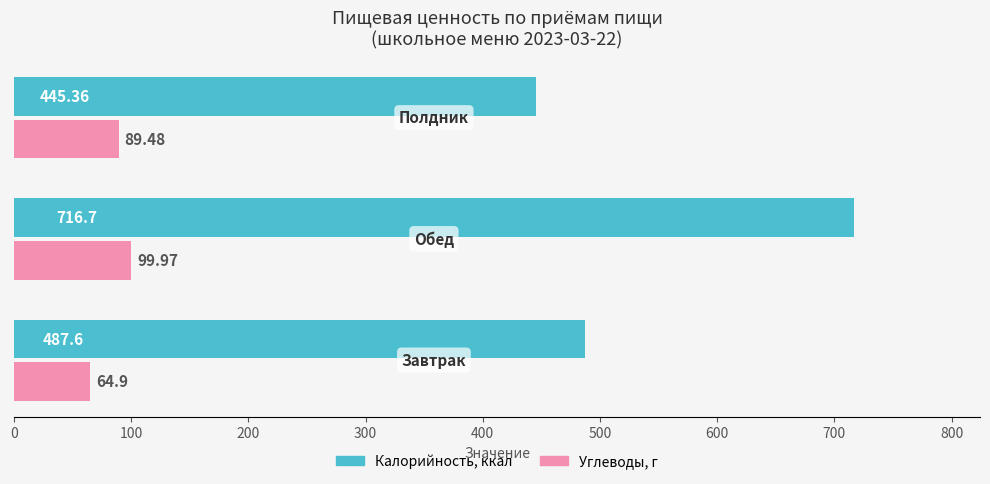

How many data points does each series have?

3